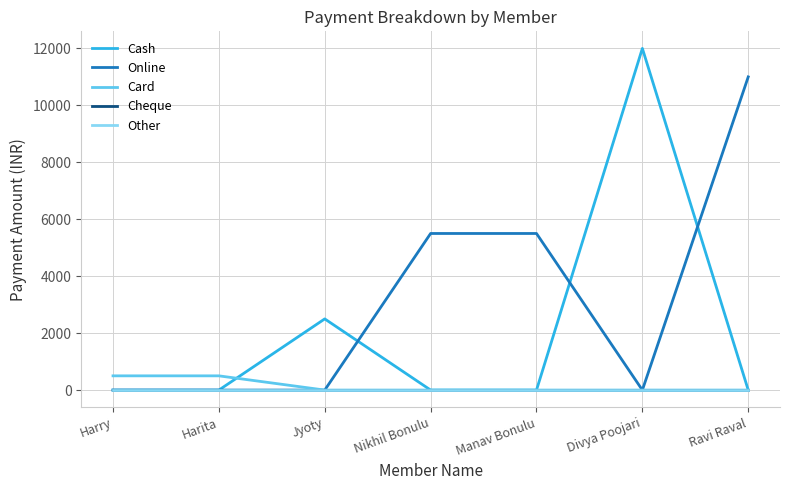

Which series has the largest range (max minus min)?

Cash